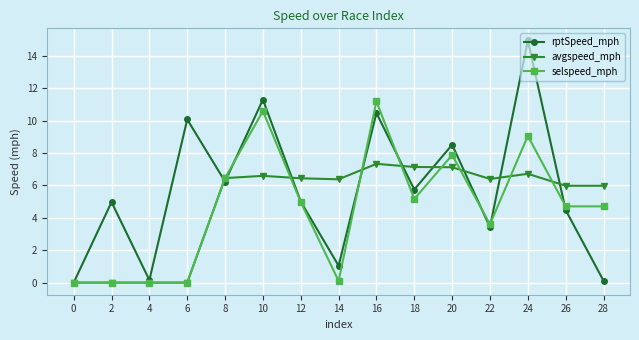

After their last crossing, which series has the higher values: selspeed_mph or rptSpeed_mph?

selspeed_mph